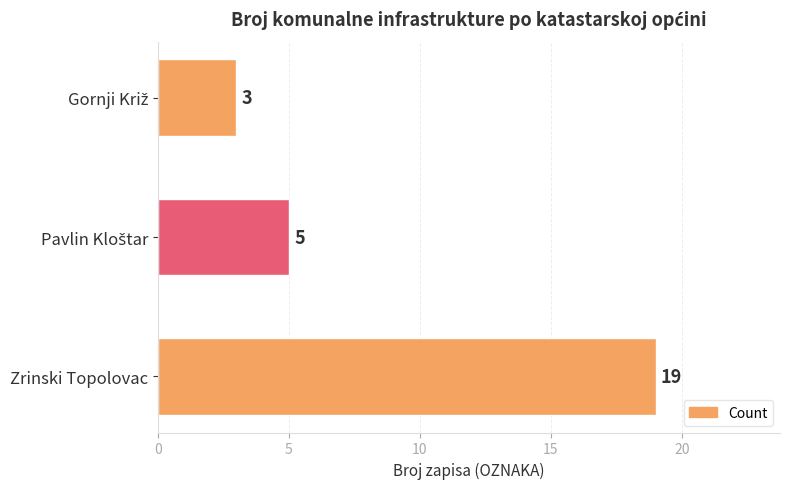

Count the values in the range 3 to 19.

3